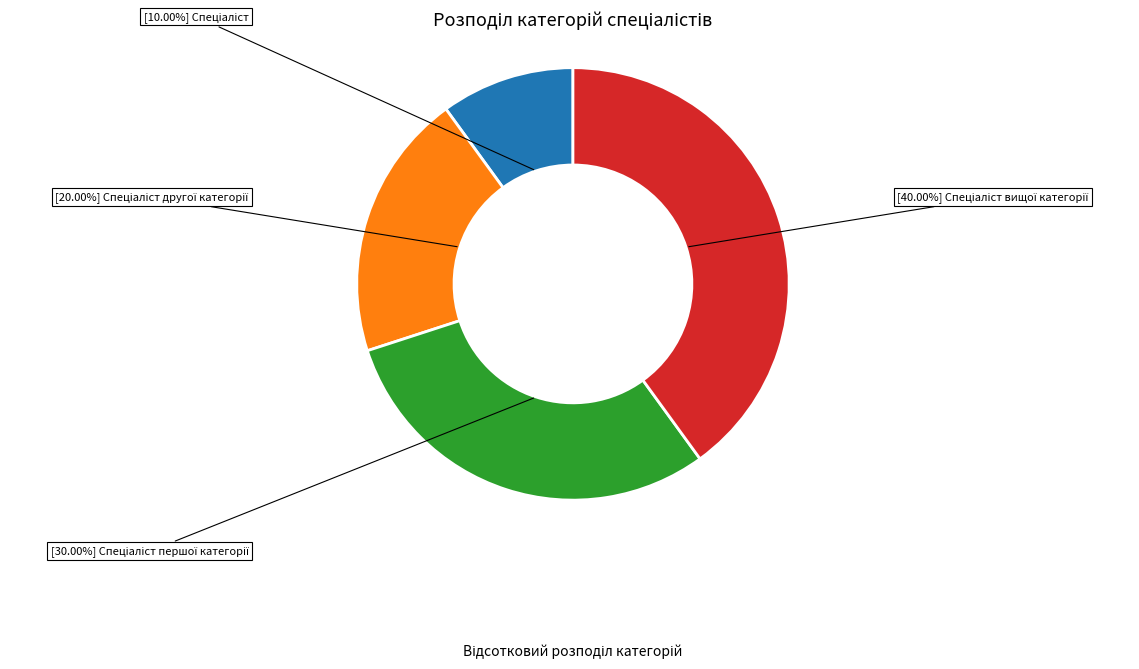

Is there any slice that represents more than half of the pie?

No